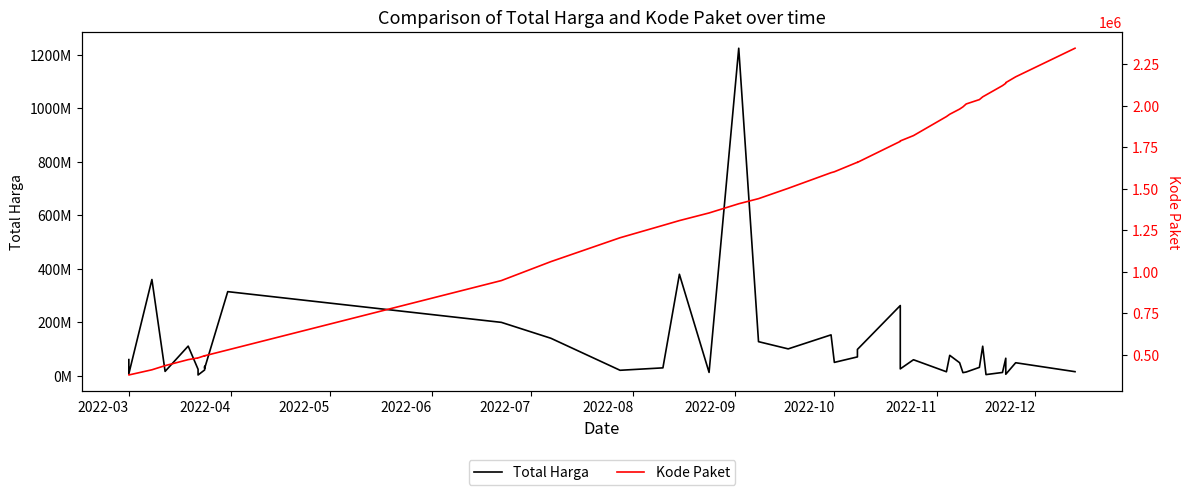

How many values in the Total Harga series exceed 48140000?

19